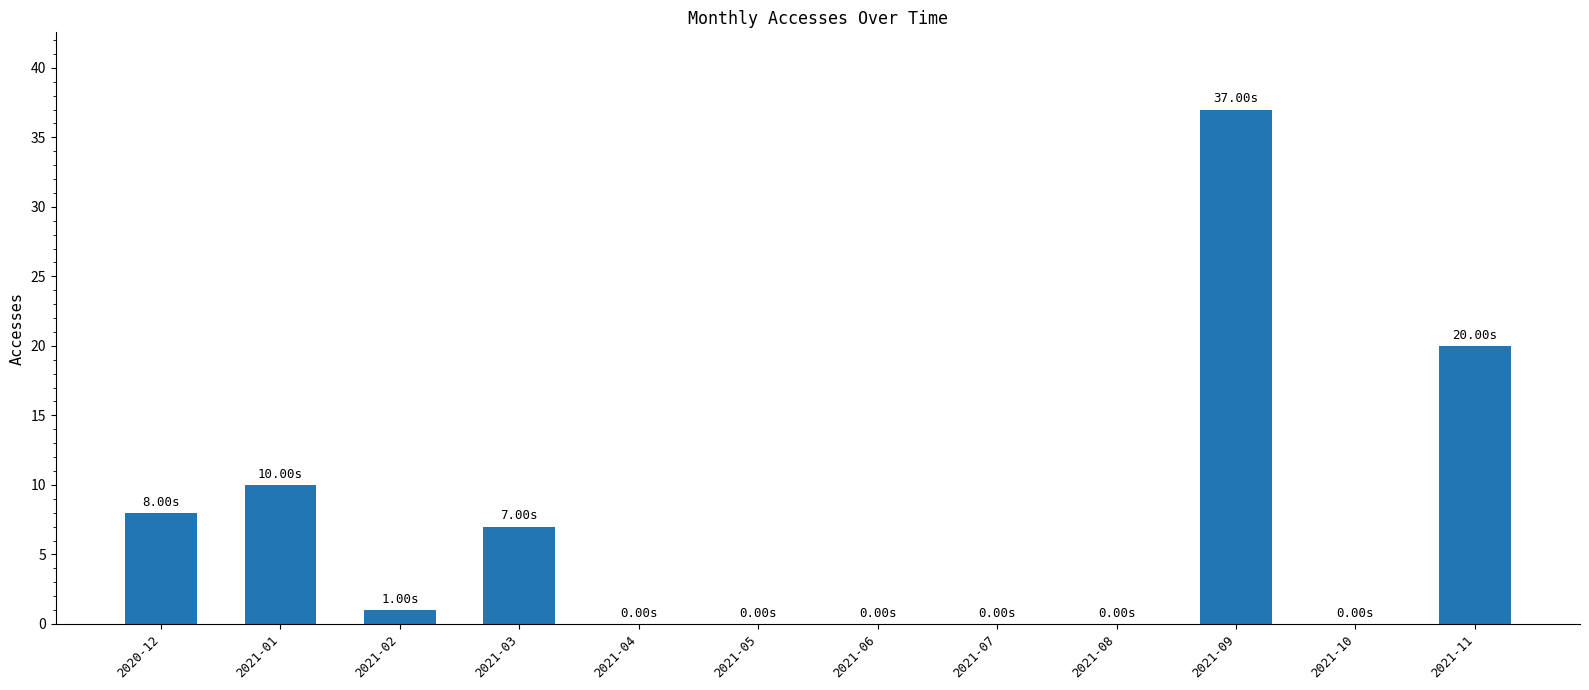

What is the sum of the values at 2021-07 and 2021-01?

10